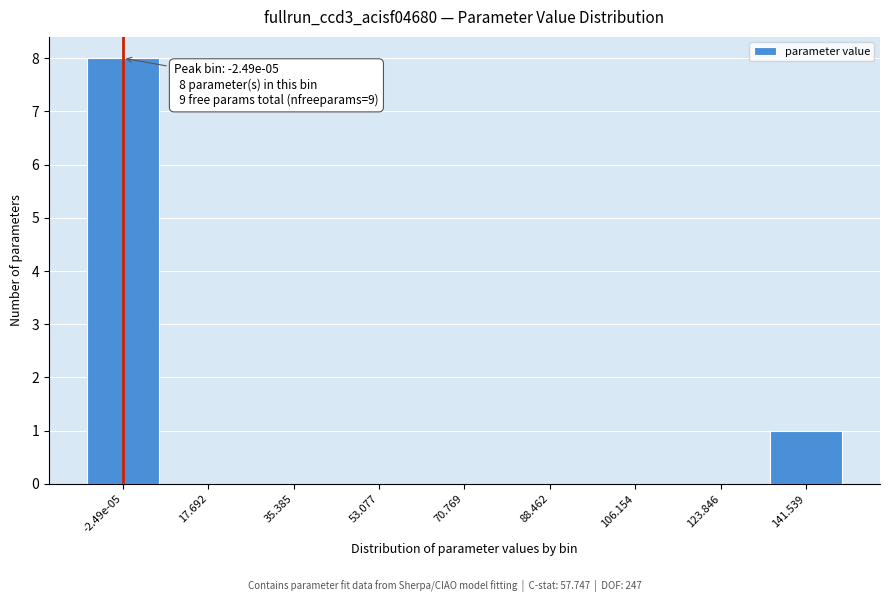

Reading left to right, extract all data points from this chart.

-2.49e-05=8	17.692=0	35.385=0	53.077=0	70.769=0	88.462=0	106.154=0	123.846=0	141.539=1